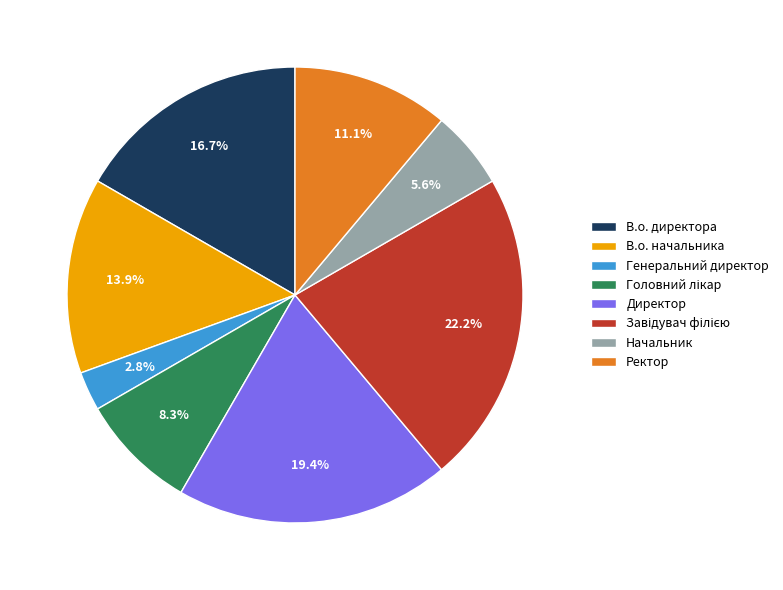

Does any single category account for the majority?

No